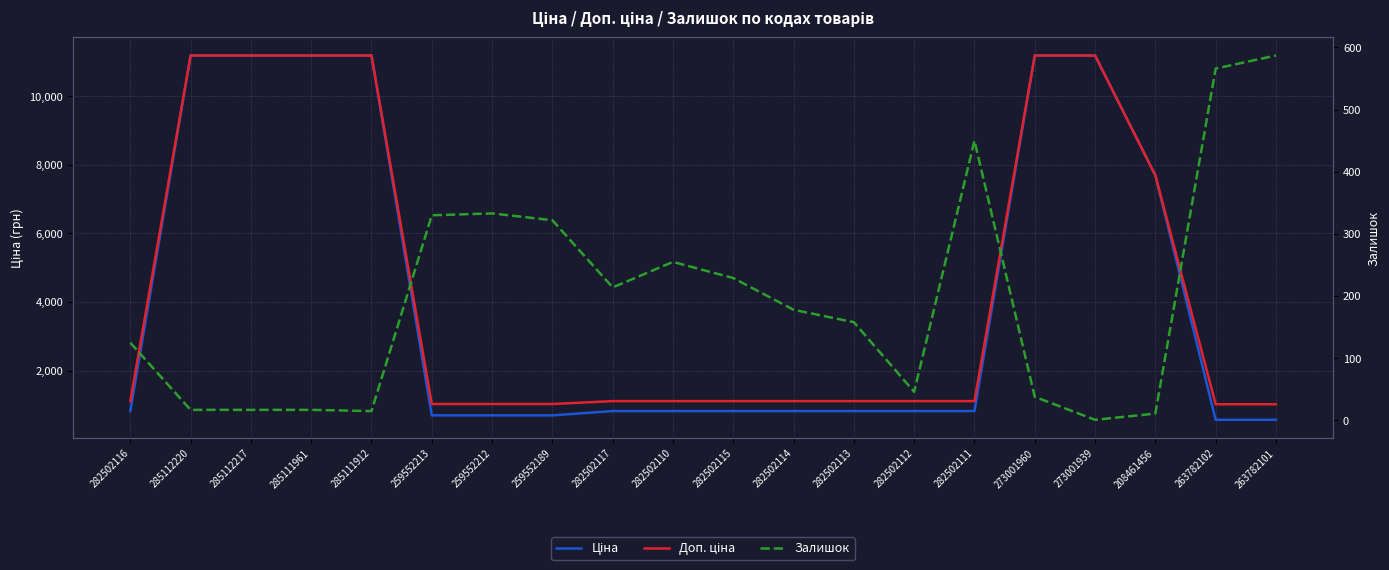

At how many categories does at least one series exceed 5152?

7